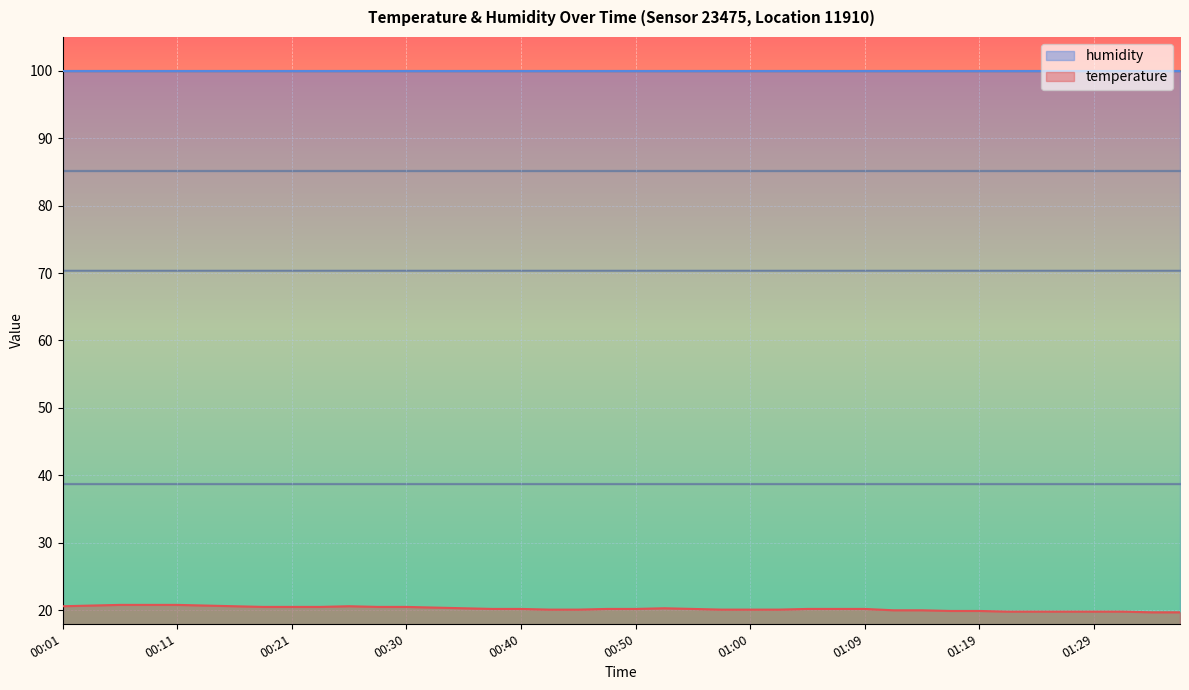

Between 00:38 and 00:18, which is larger?

00:18